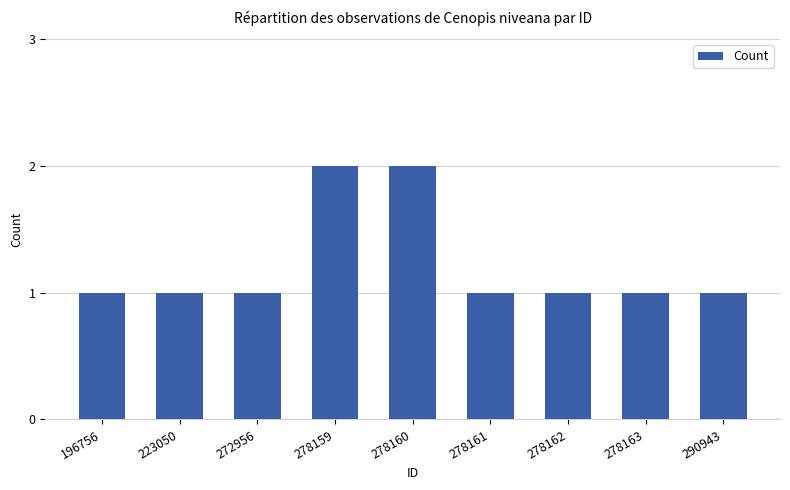

Approximately how many times larger is the value at 278162 compared to 278160?

0.5